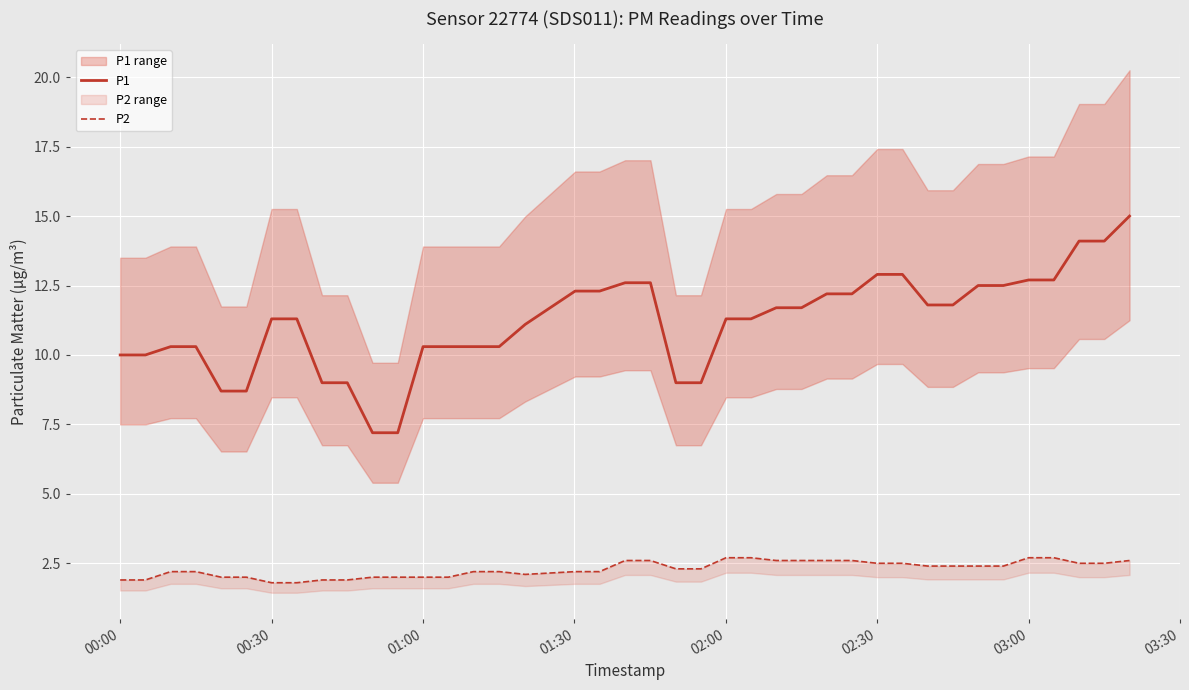

What is the lowest value of the P1 series?

7.2